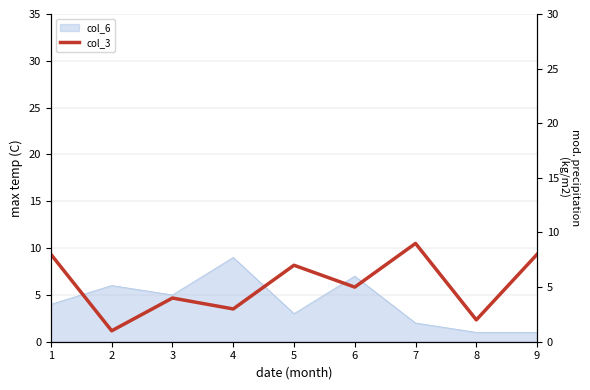

Which has a higher value, 4 or 8?

4